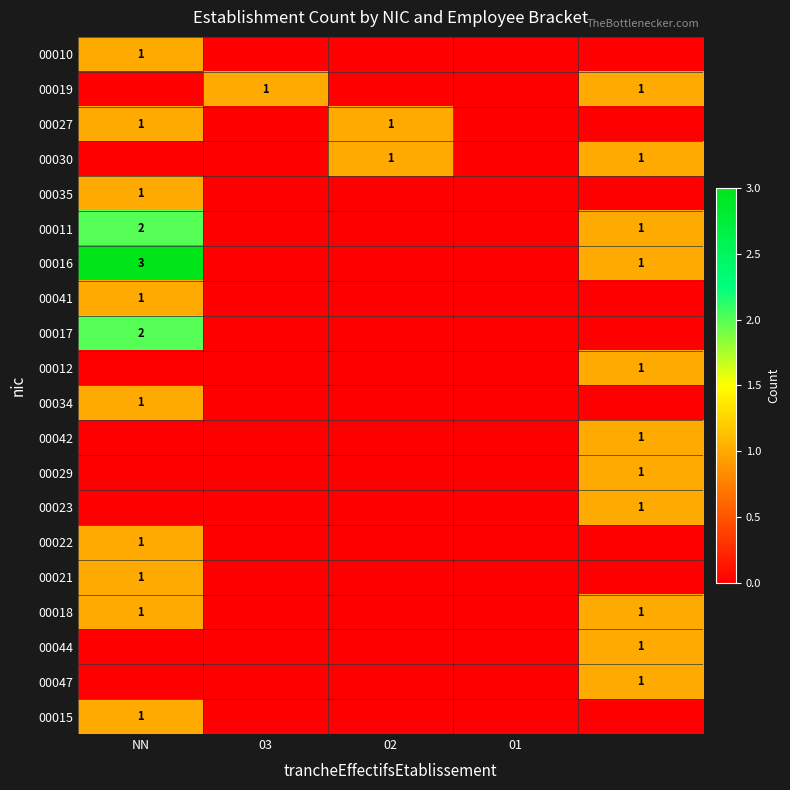

True or false: 00030 has a value of 2 at 02.

False